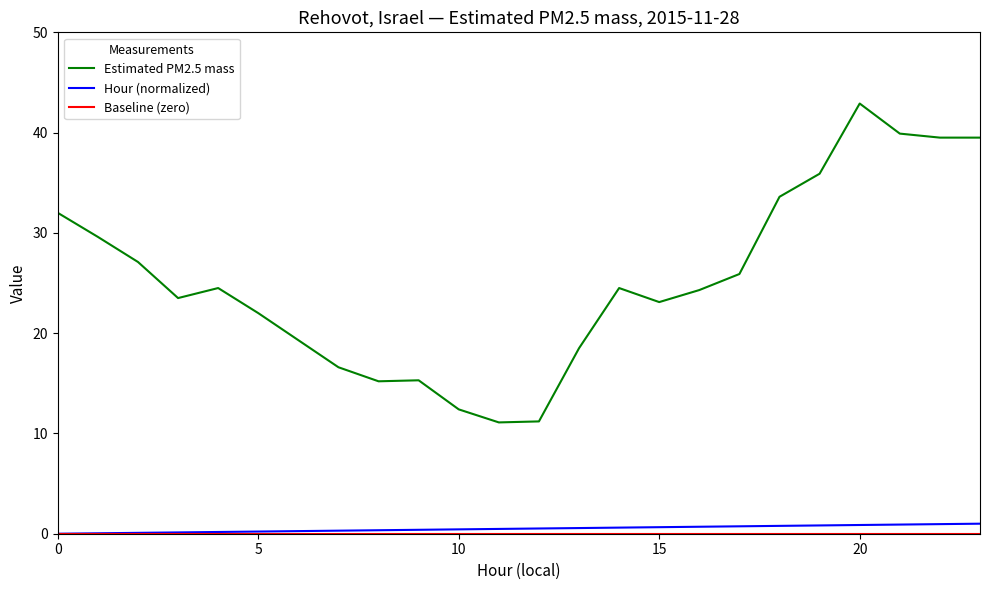

True or false: Estimated PM2.5 mass and Hour (normalized) intersect in this chart.

False